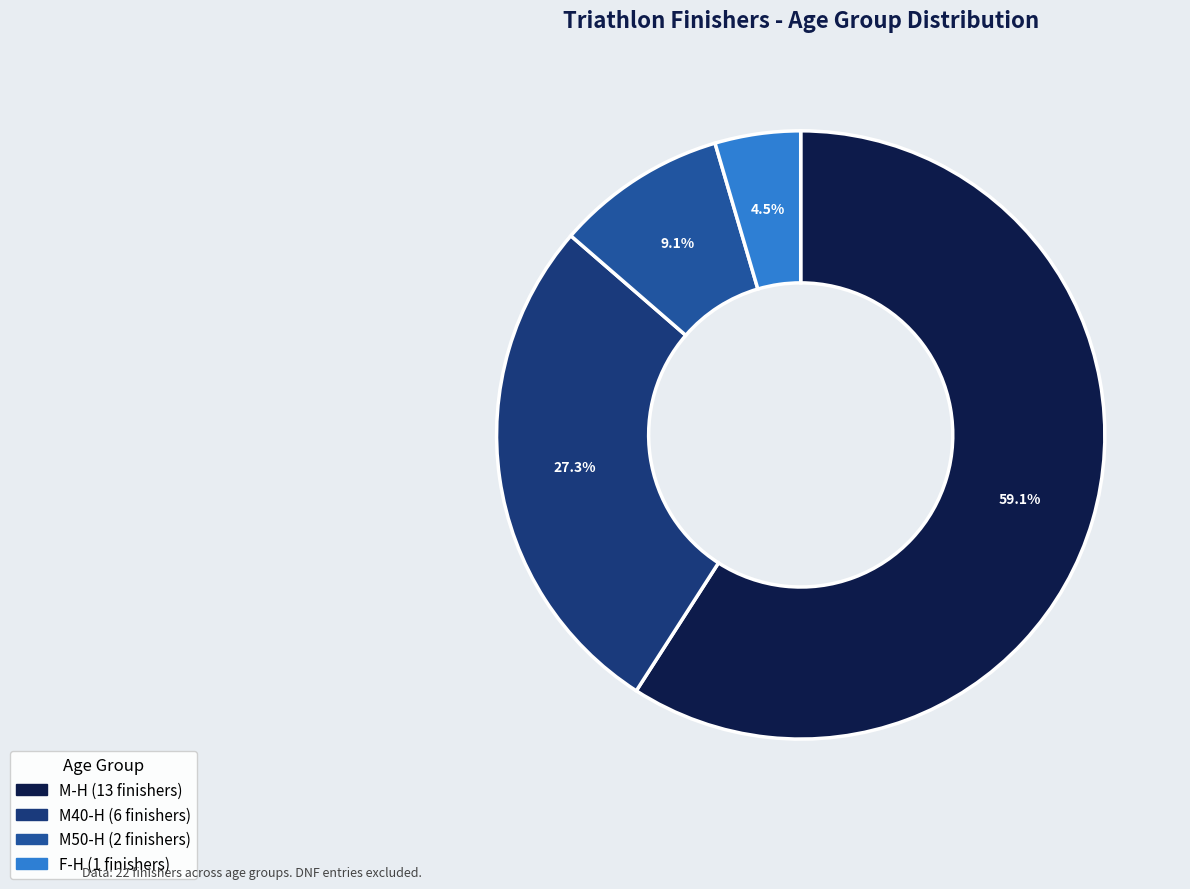

To the nearest percent, what is the difference between the largest and smallest slice percentages?

55%